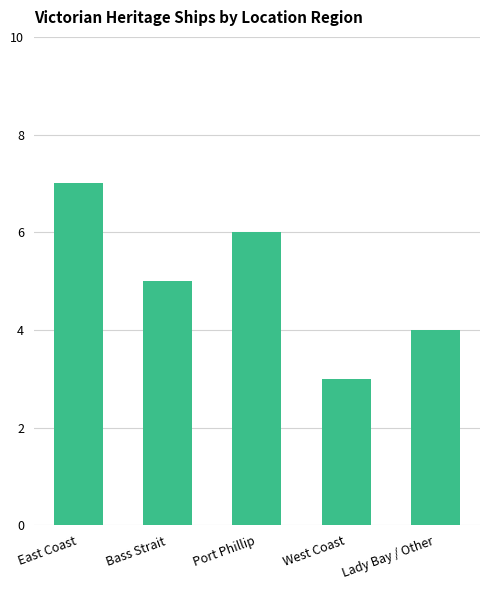

What is the greatest value displayed?

7